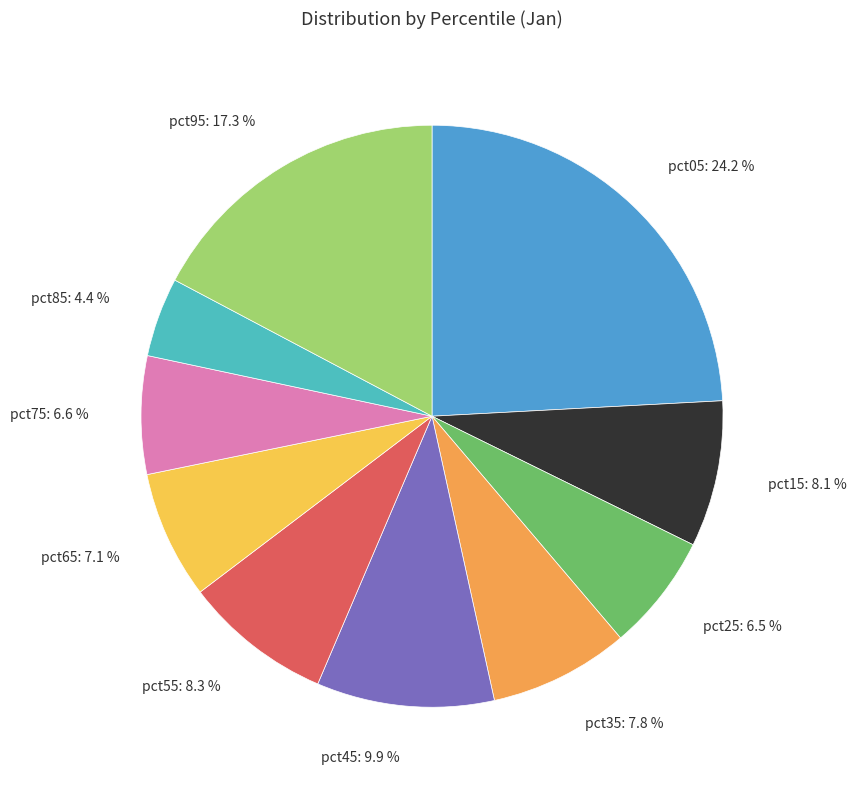

Is pct05 the majority of the pie?

No